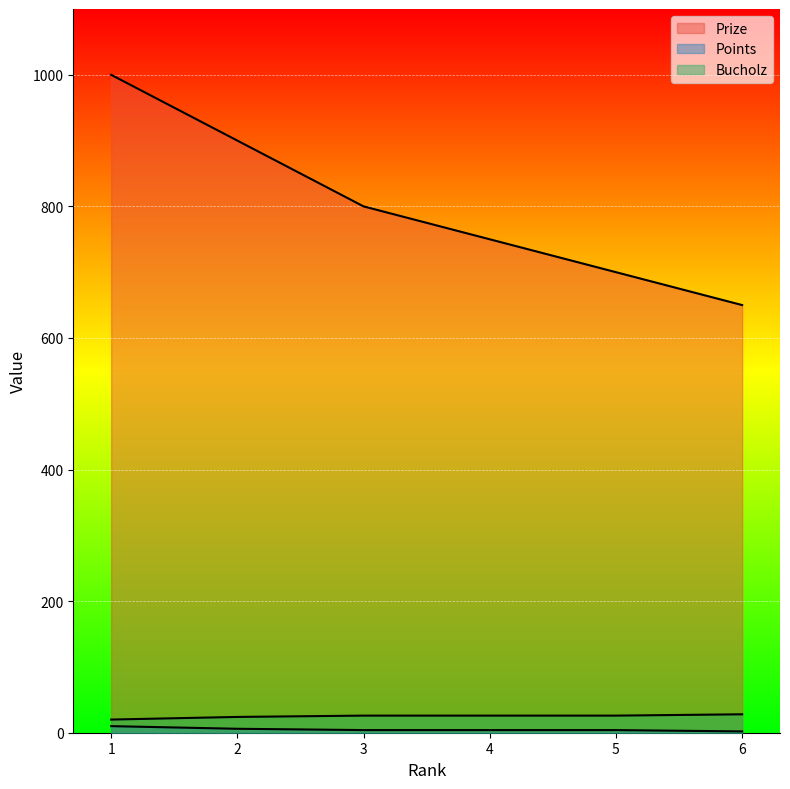

What is the minimum value for Prize?

650